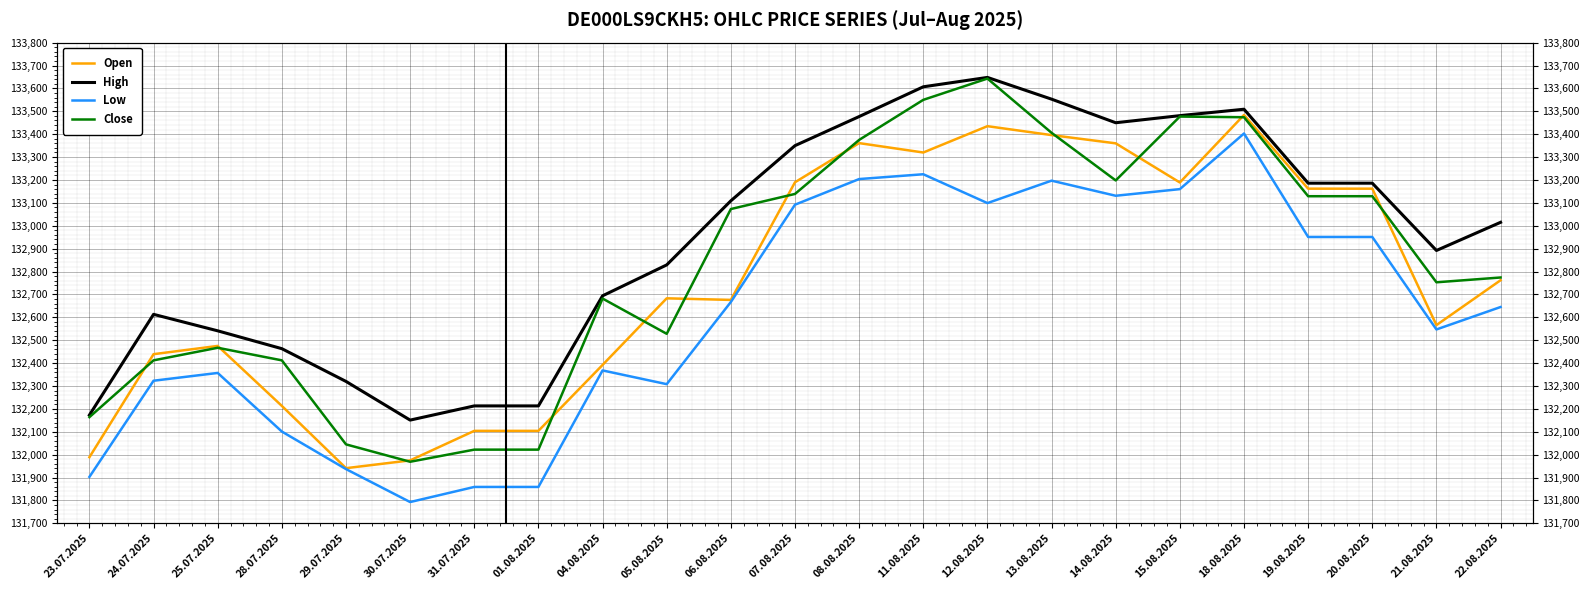

At how many categories does at least one series exceed 132207?

21